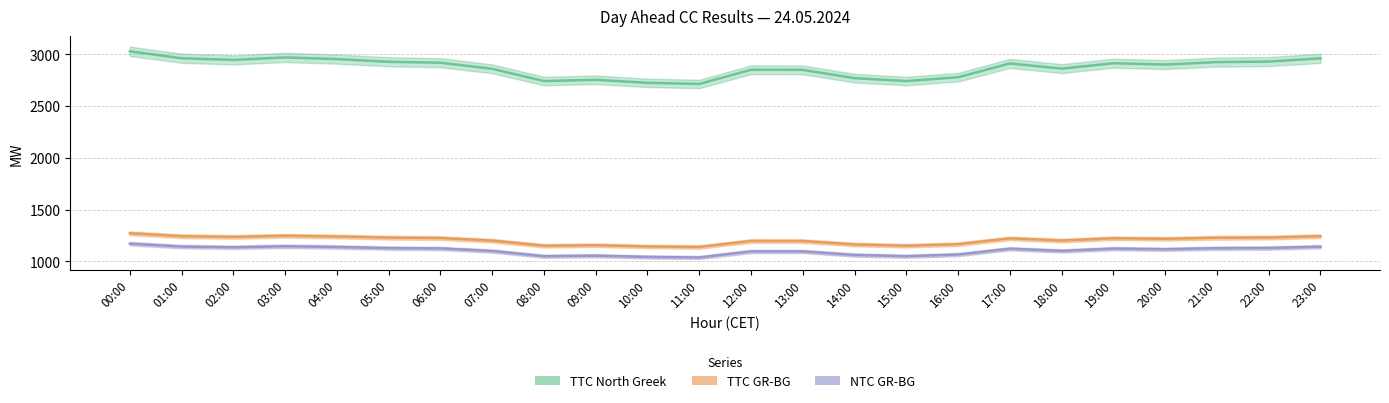

How many categories are shown in the chart?

24